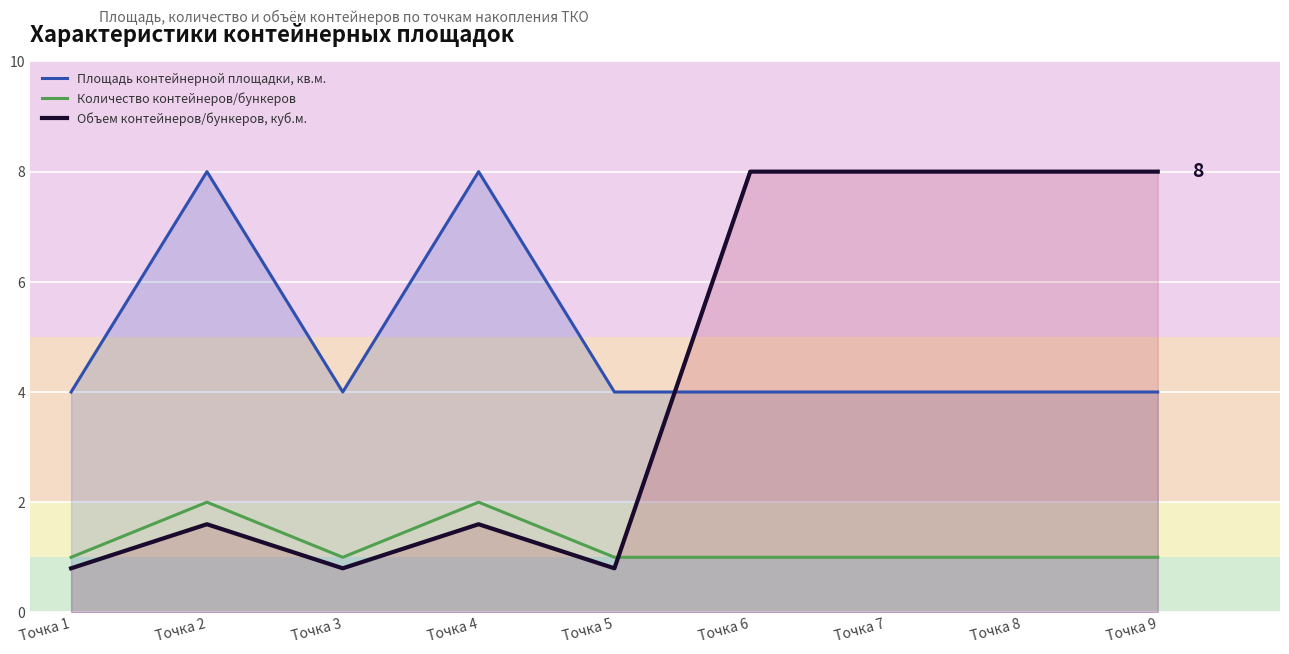

True or false: Площадь контейнерной площадки, кв.м. has more than 1 points higher than both neighbors.

True